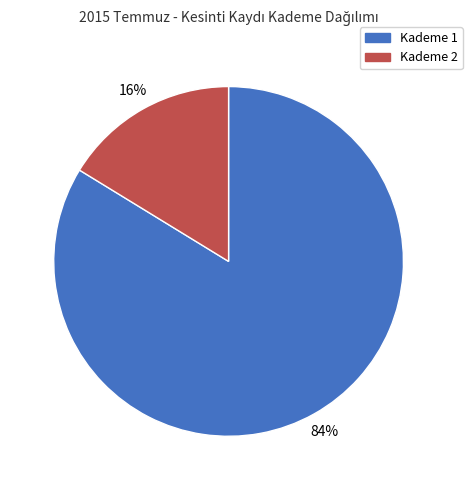

To the nearest percent, what is the average slice percentage?

50%